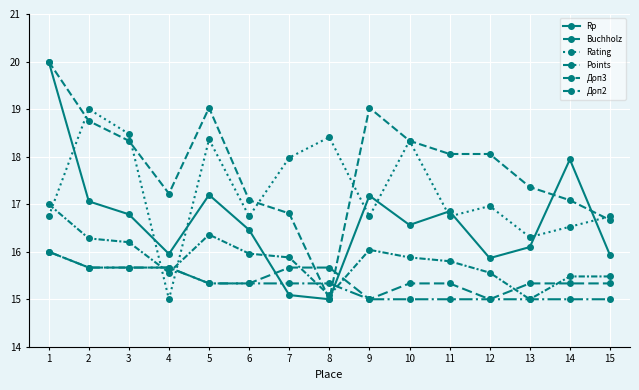

How many data points in Доп3 are above 15?

14